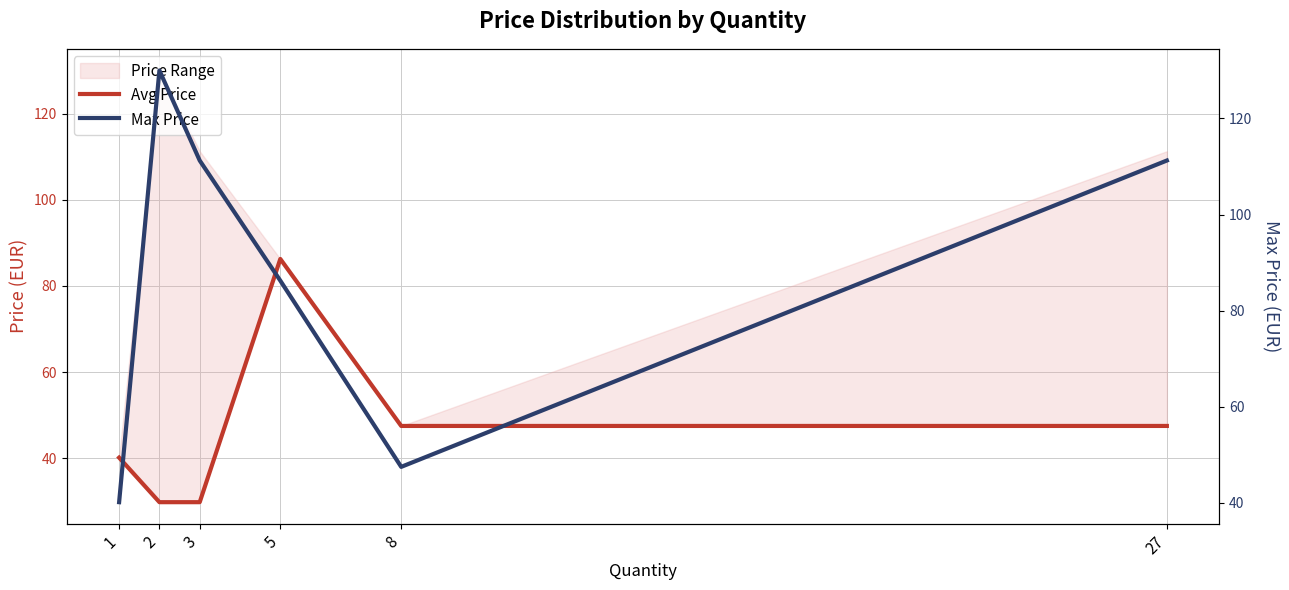

Rank the series by their average value, from highest to lowest.

Max Price, Avg Price